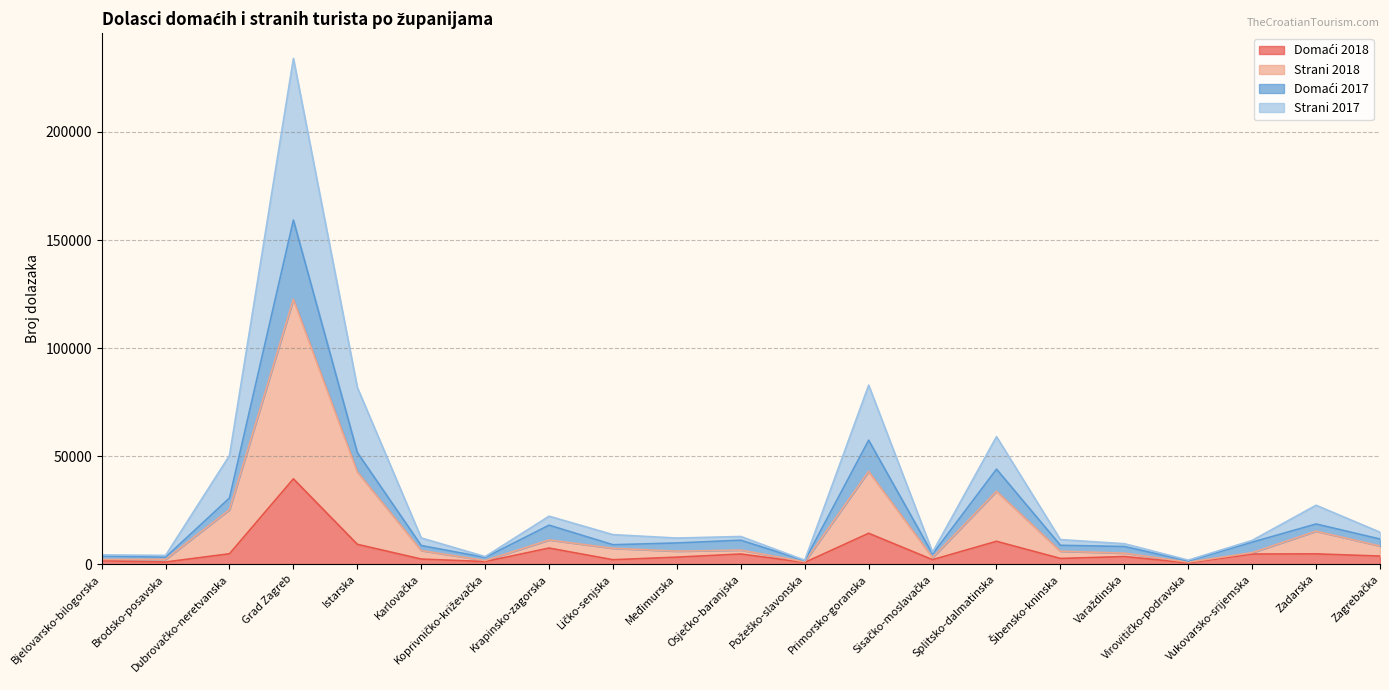

At which category does Domaći 2017 reach its first local peak?

Grad Zagreb